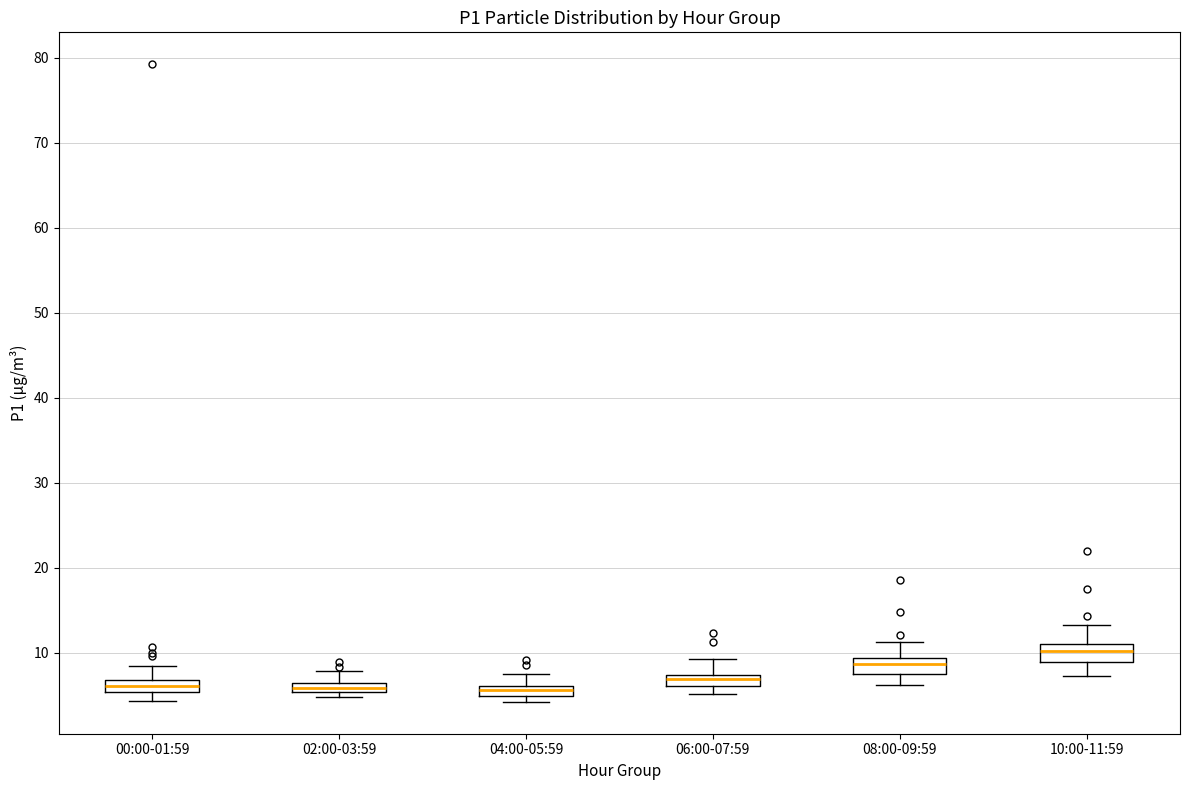

Where does the upper whisker of the box for 04:00-05:59 end on the y-axis? The values are not printed on the chart, so give them approximately, as read against the axis.

8